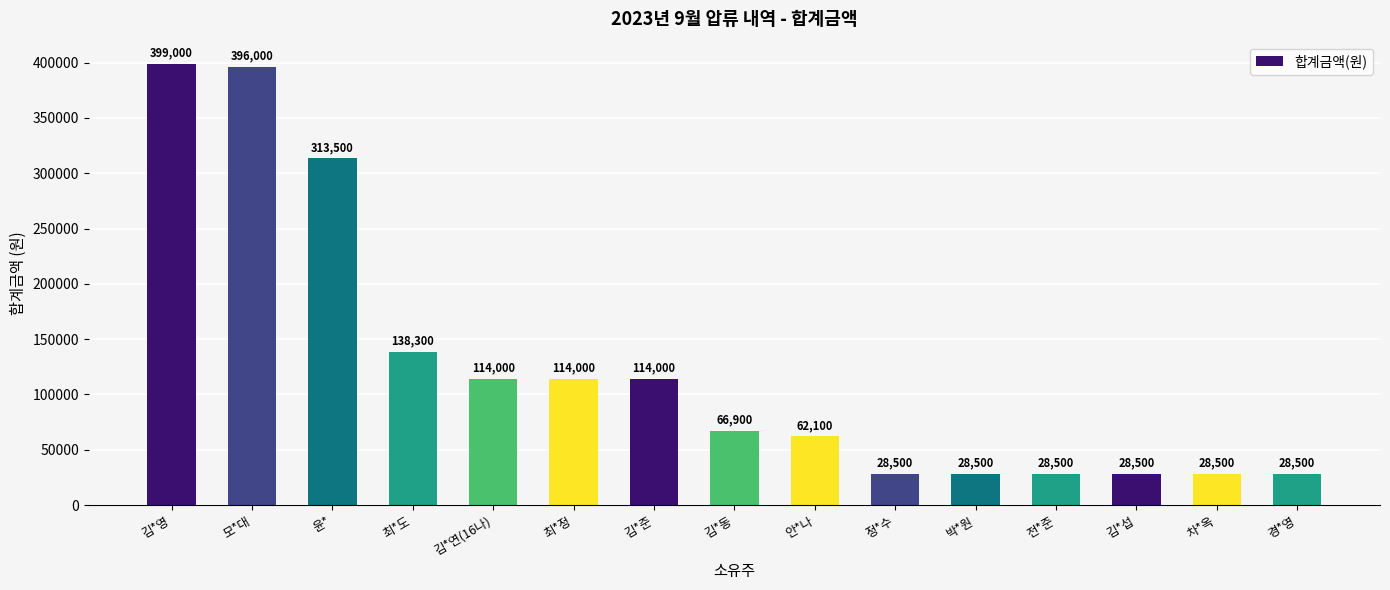

The chart shows a value of 697890 at 모*대. True or false?

False